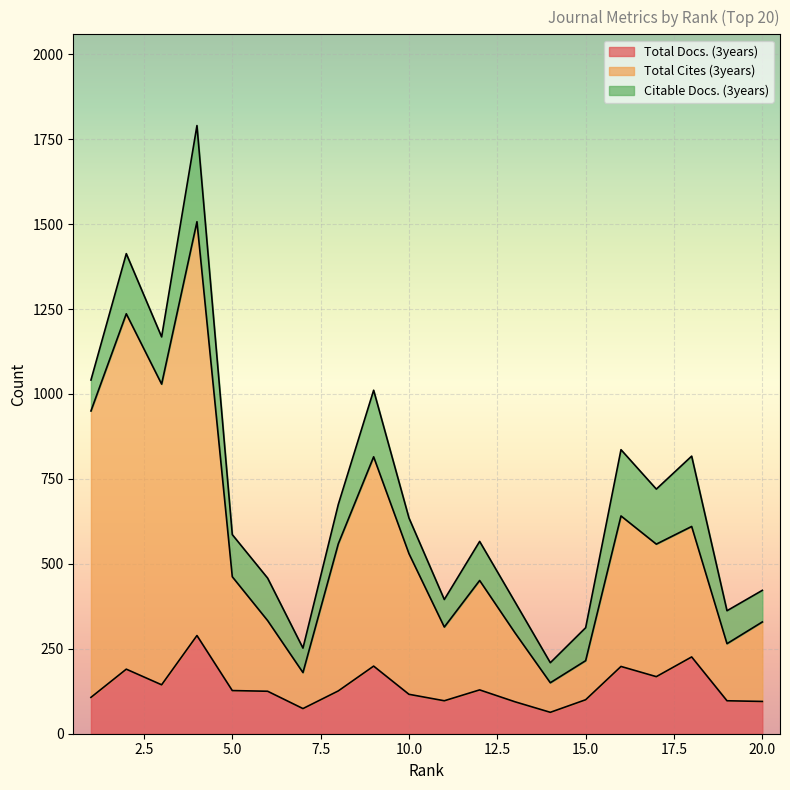

Which series changed the most between 12 and 15?

Total Cites (3years)